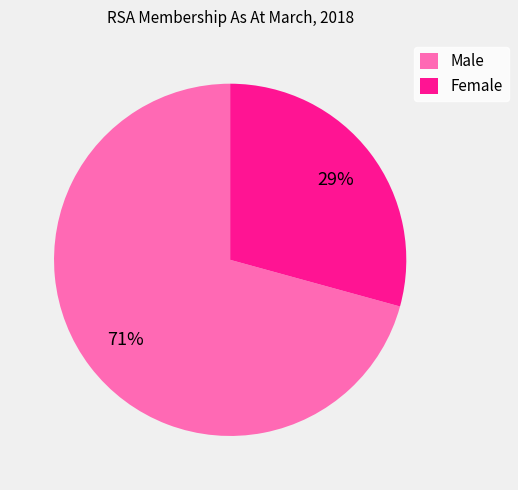

Is there a majority slice in this chart?

Yes